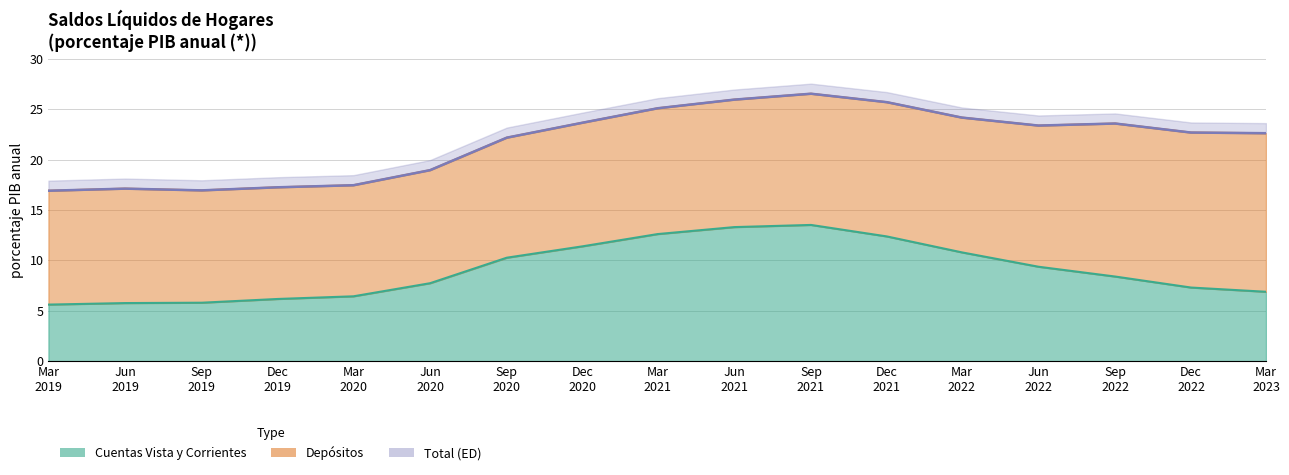

What is the minimum value for Cuentas Vista y Corrientes?

5.6